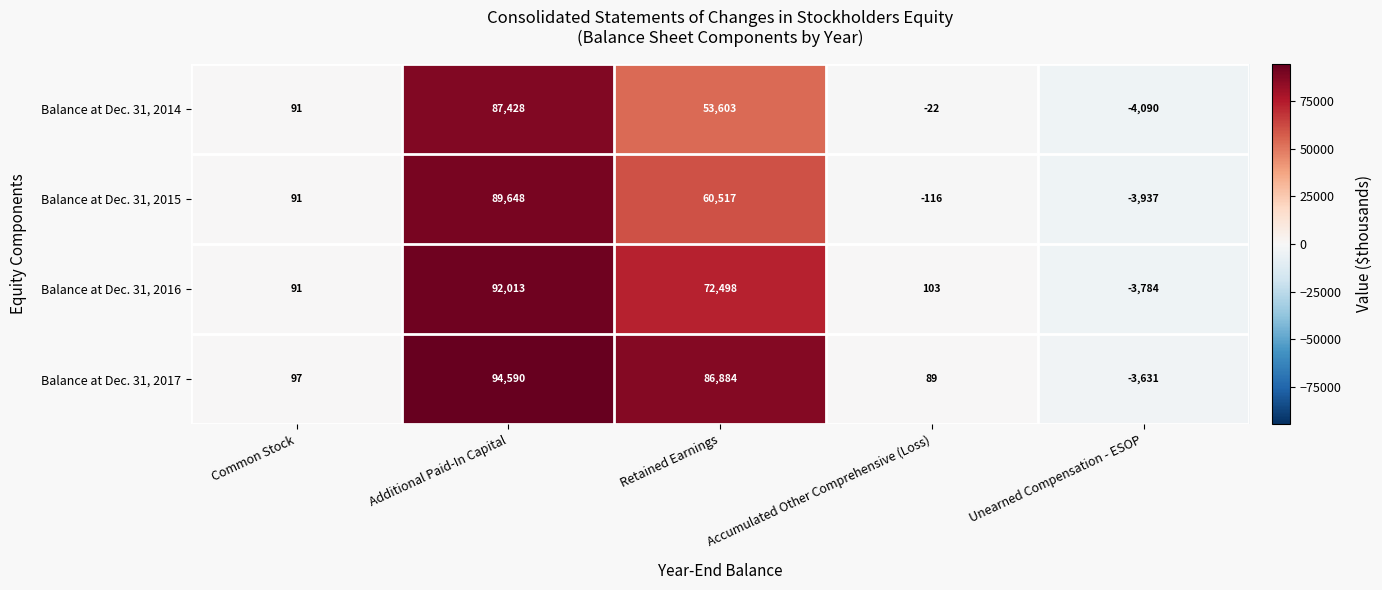

List the series in order of their overall mean, lowest first.

Balance at Dec. 31, 2014, Balance at Dec. 31, 2015, Balance at Dec. 31, 2016, Balance at Dec. 31, 2017